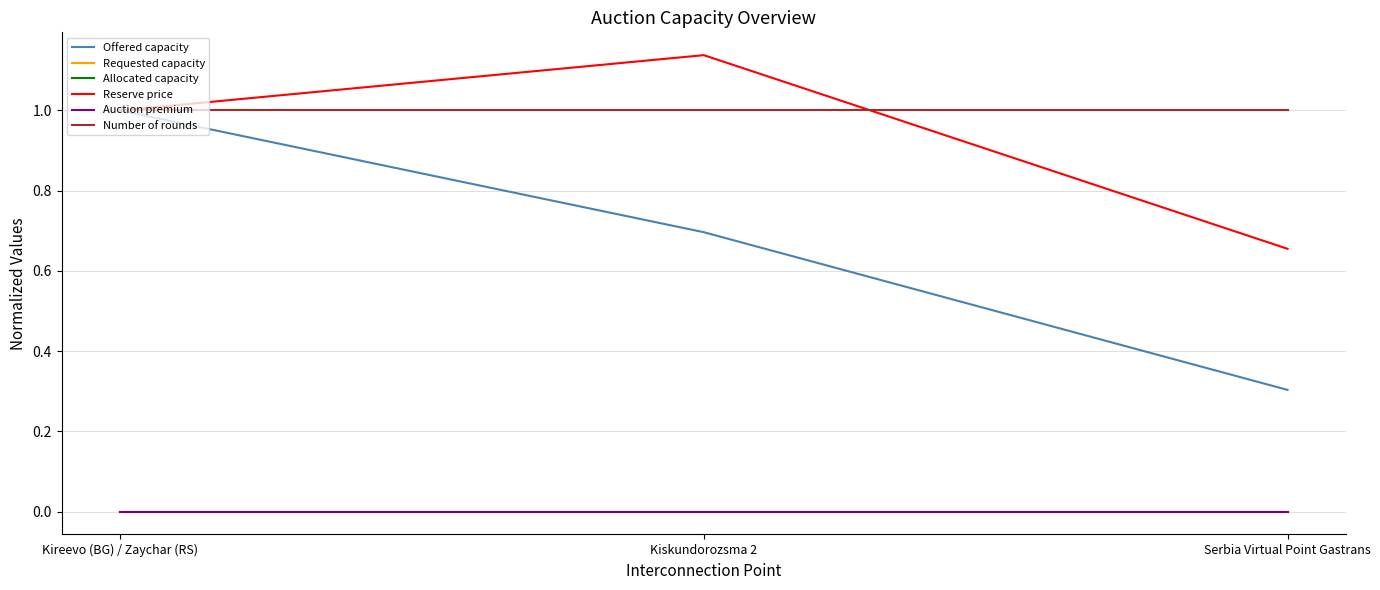

Is this an area chart (filled region under the line)?

No